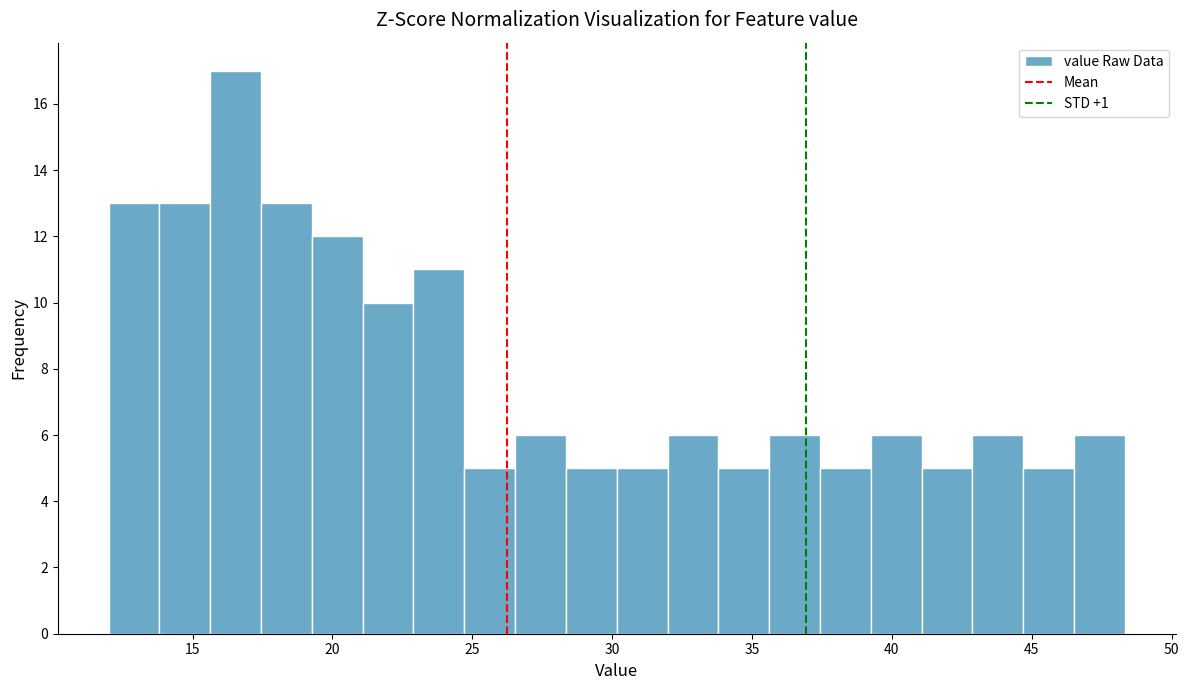

Around what value on the x-axis is the tallest bar? Give the approximate position of its centre, as read against the axis.

16.5